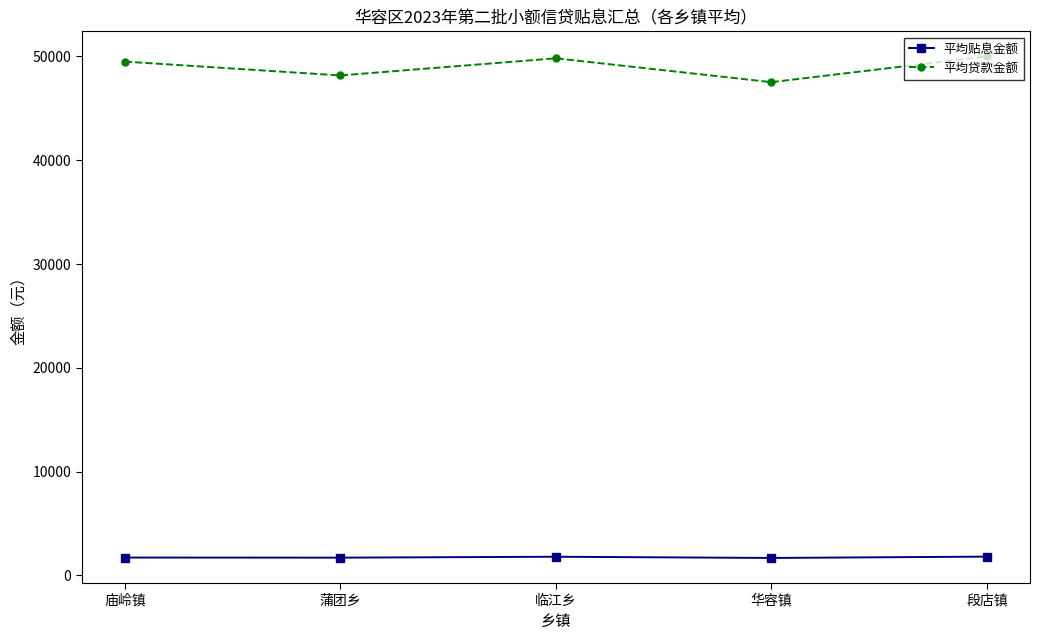

What is the minimum value shown in the chart?

1689.3